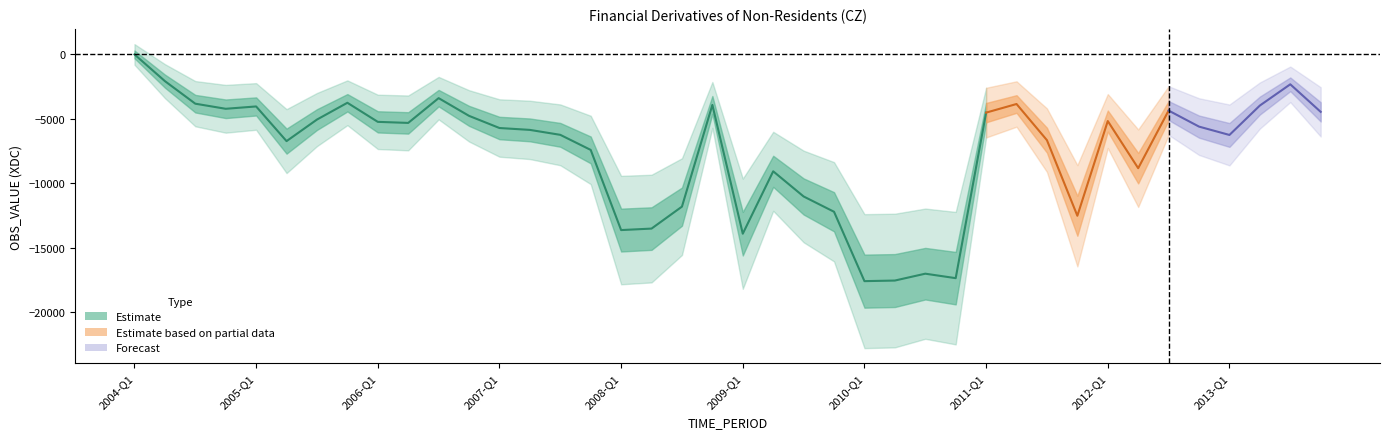

Is it true that the value at 2004-Q3 is -3827?

True